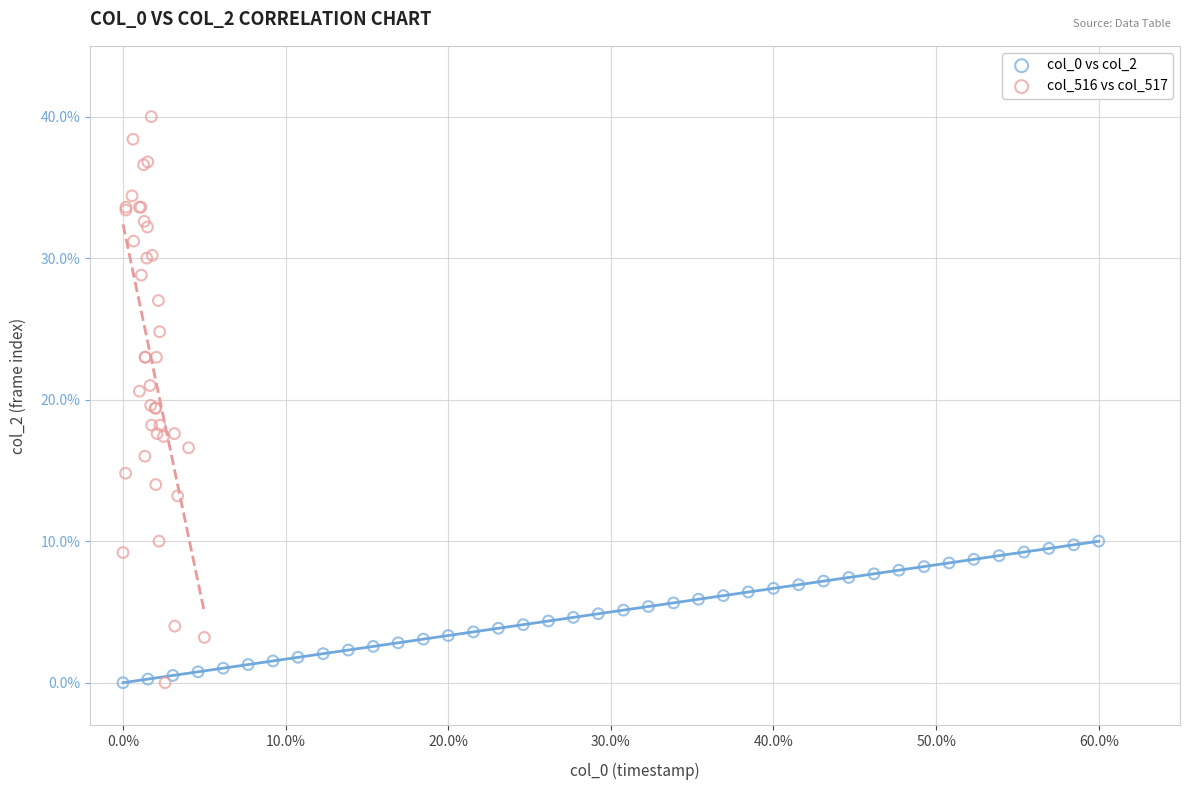

Which series has the largest Y range (max minus min)?

col_516 vs col_517